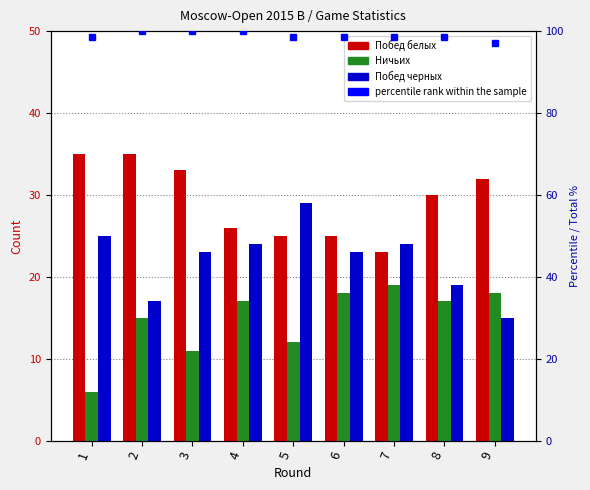

Rank the series by their maximum value, from highest to lowest.

percentile rank within the sample, Побед белых, Побед черных, Ничьих